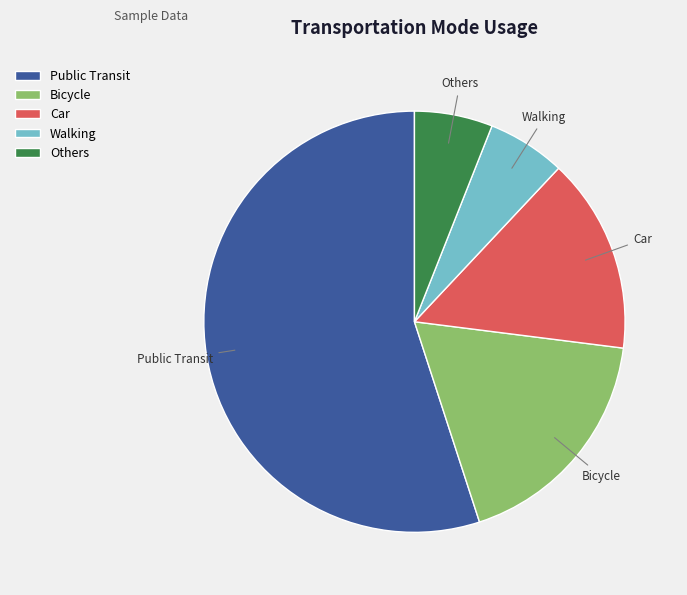

Which category accounts for the majority?

Public Transit